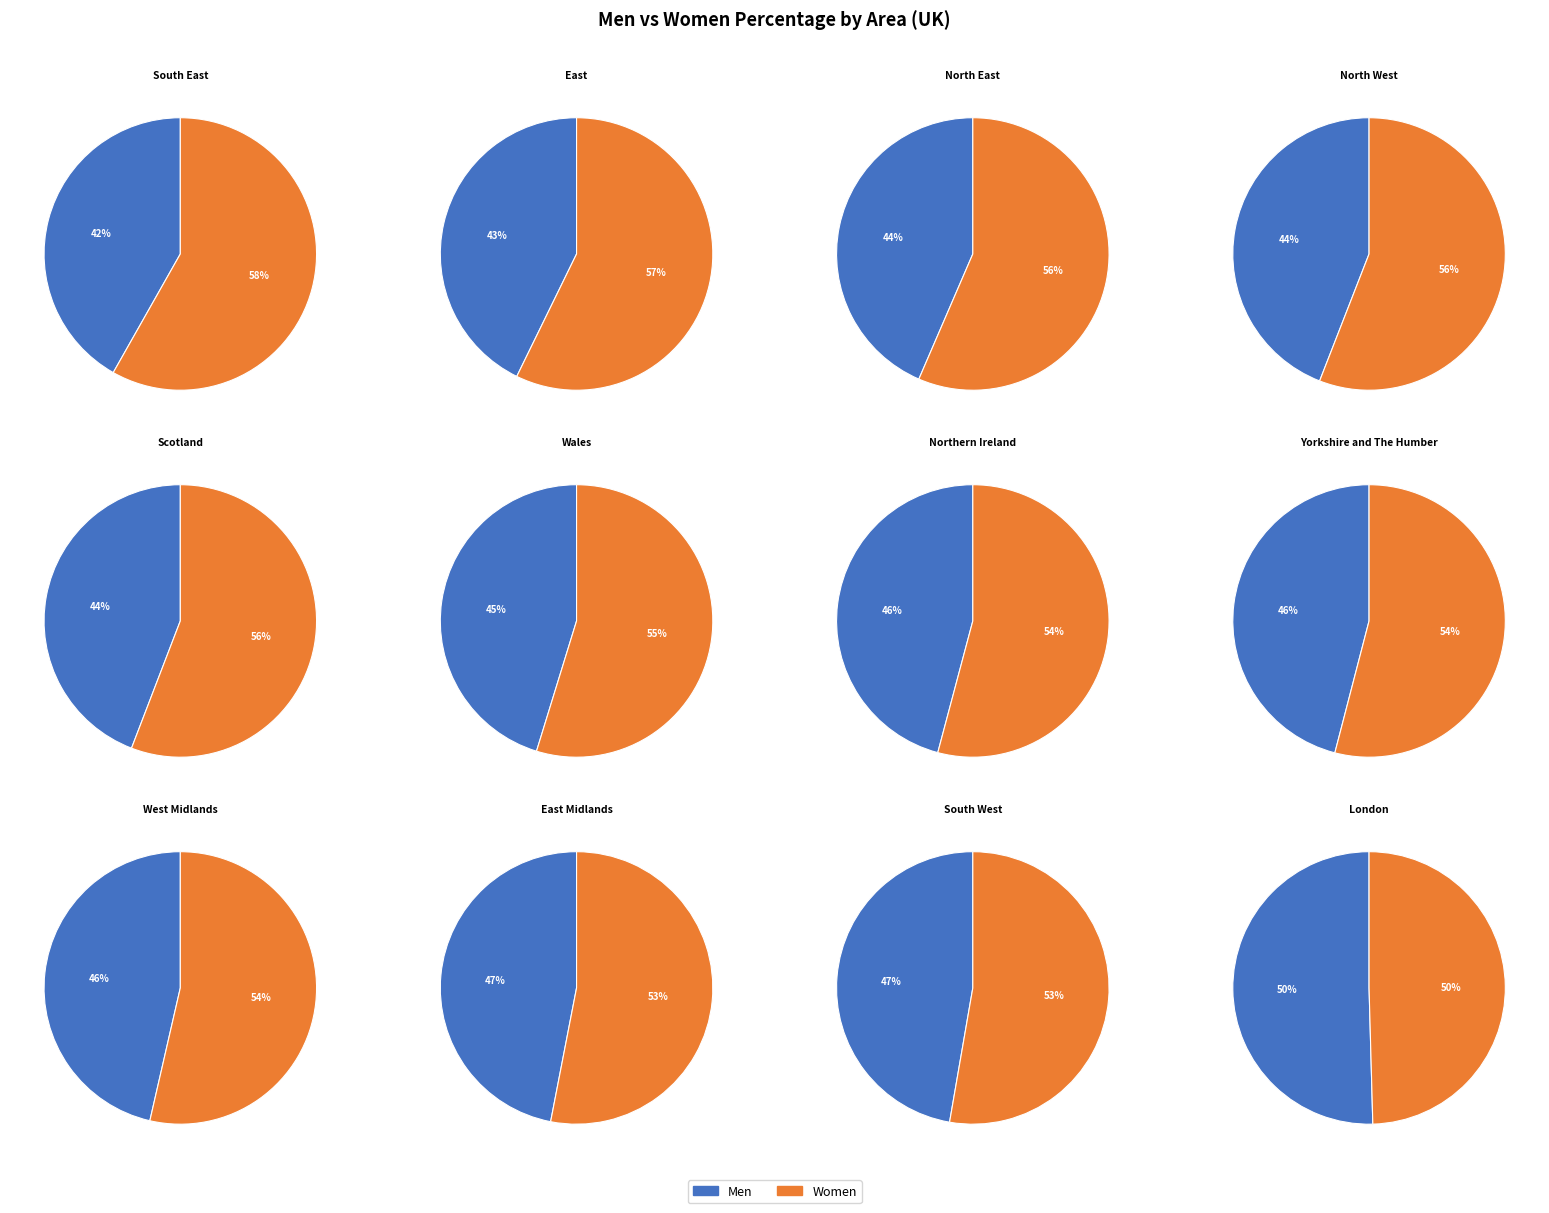

Do West Midlands and South East together represent more than half of the pie?

No